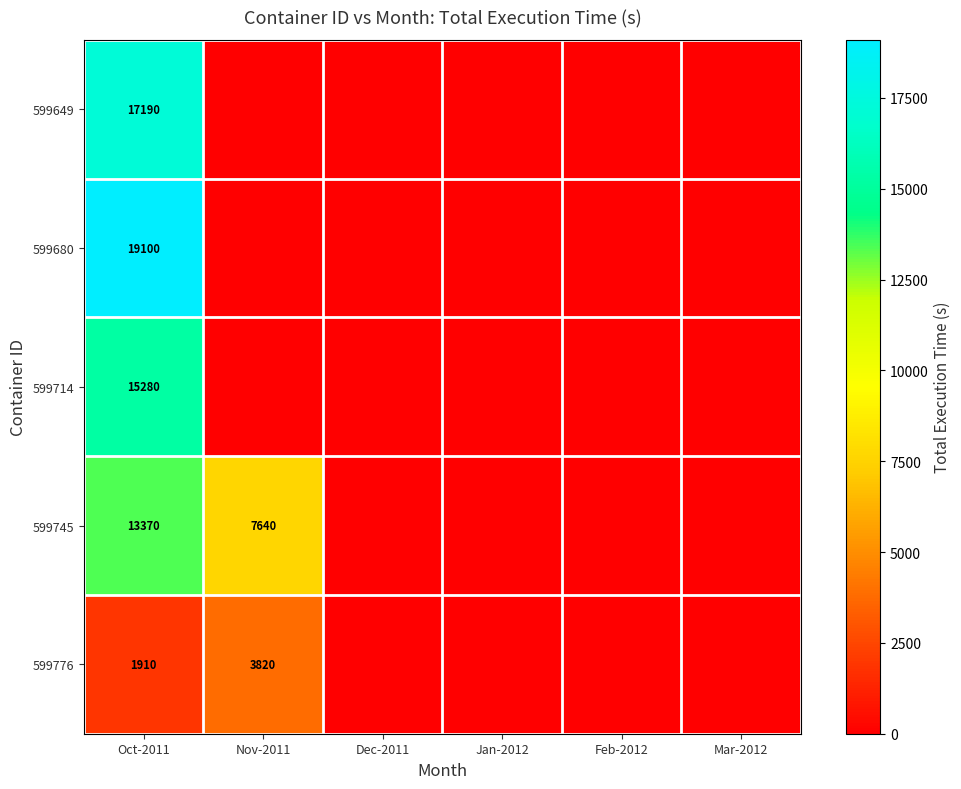

The value of 599649 at Oct-2011 is 24958. True or false?

False